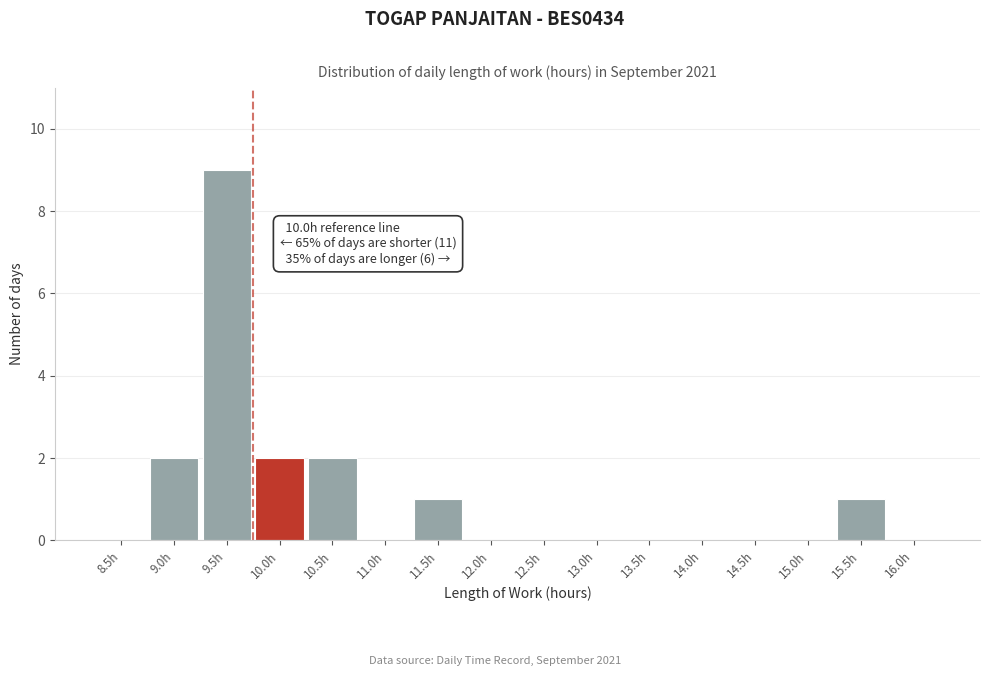

Reading left to right, list all the values displayed in this chart.

8.5h=0	9.0h=2	9.5h=9	10.0h=2	10.5h=2	11.0h=0	11.5h=1	12.0h=0	12.5h=0	13.0h=0	13.5h=0	14.0h=0	14.5h=0	15.0h=0	15.5h=1	16.0h=0